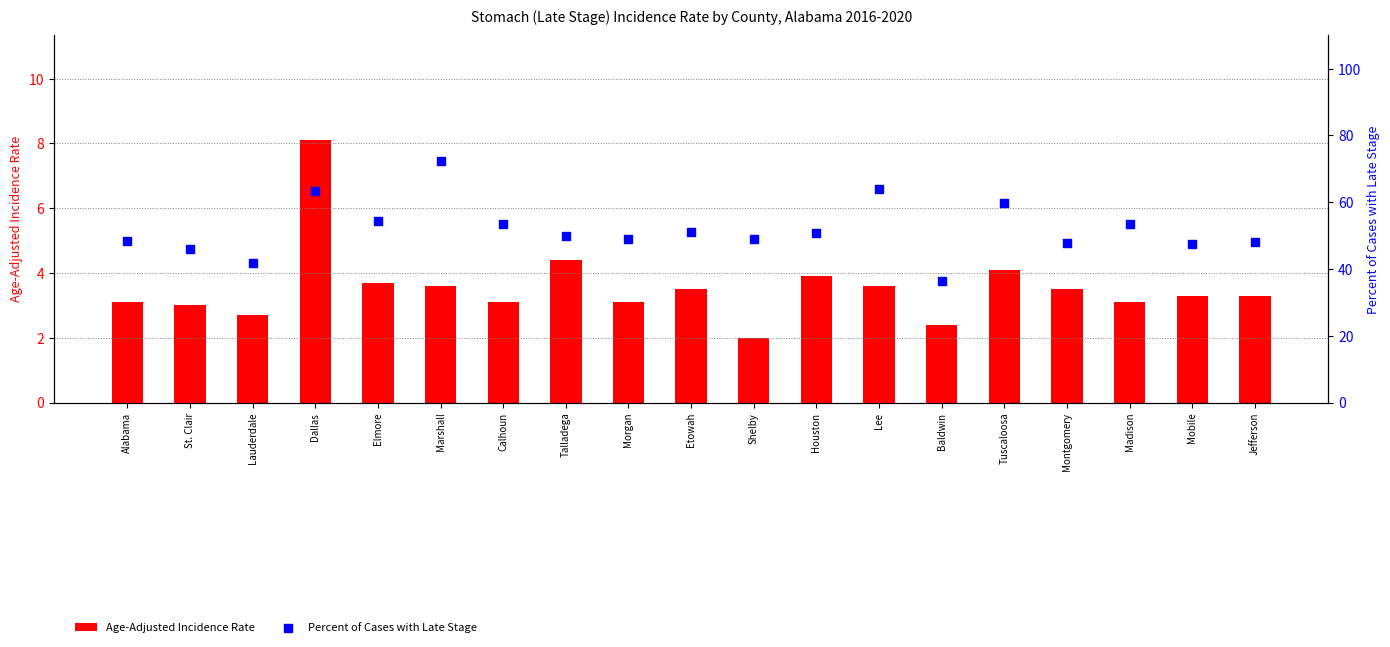

Is the value of Age-Adjusted Incidence Rate at Jefferson greater than the value of Percent of Cases with Late Stage at Dallas?

No